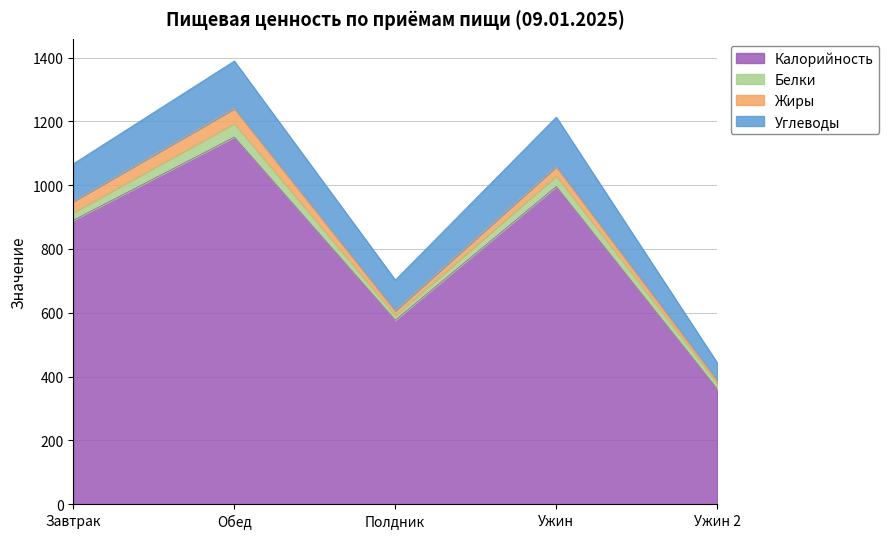

True or false: Углеводы and Калорийность cross at least once.

False